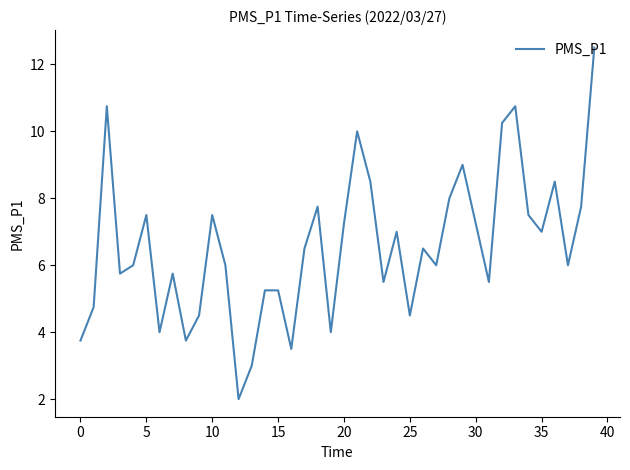

What is the difference between the maximum and minimum values?

10.5